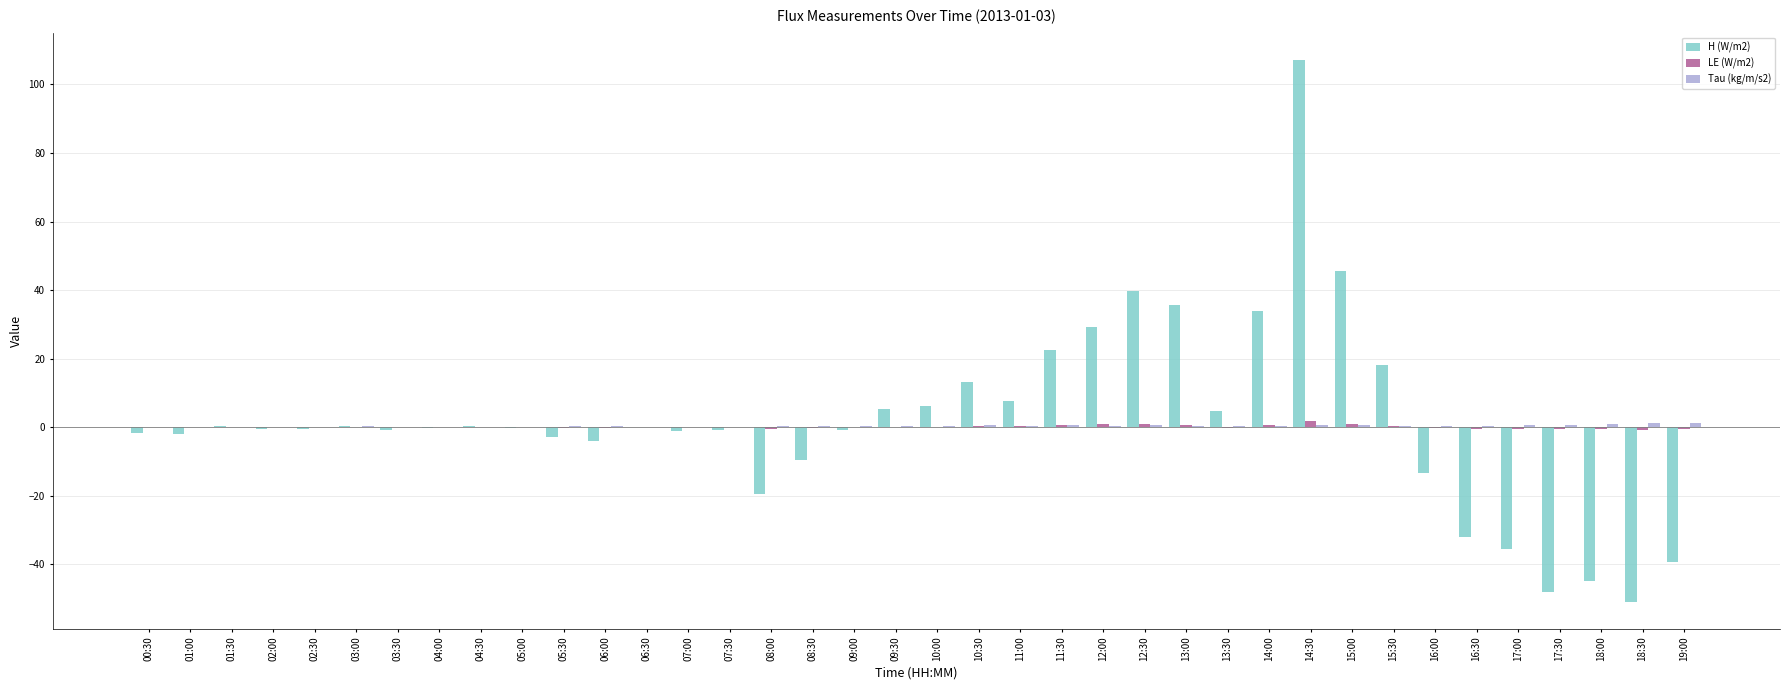

Which series changed the most between 02:30 and 12:30?

H (W/m2)